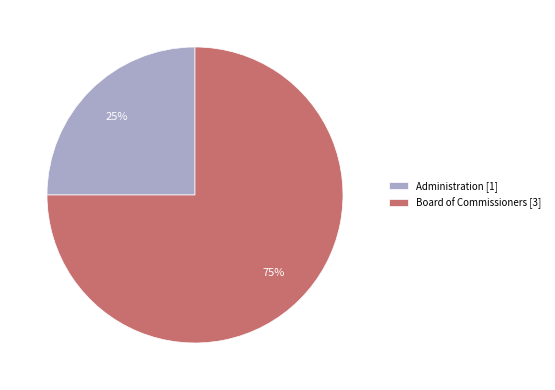

Does Board of Commissioners account for over 50% of the chart?

Yes